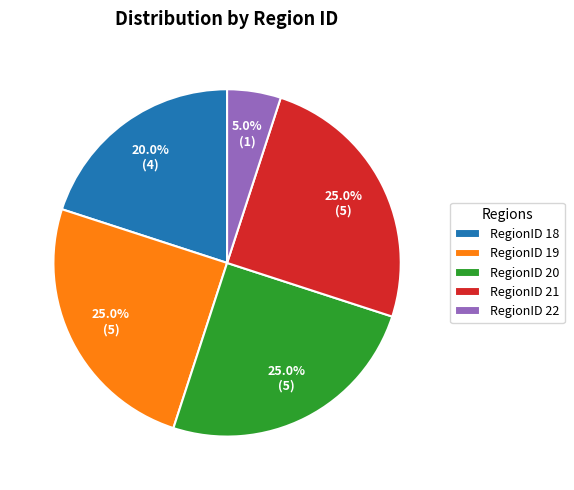

Approximately how many times larger is the value at RegionID 19 compared to RegionID 21?

1.0